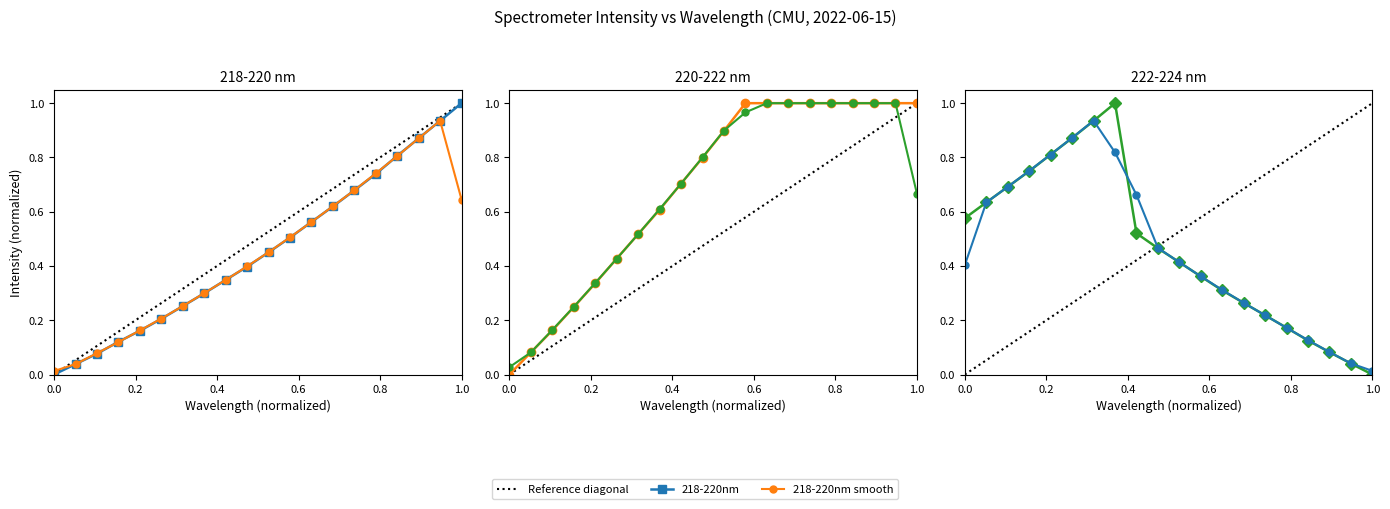

Which series has the largest range (max minus min)?

218-220nm